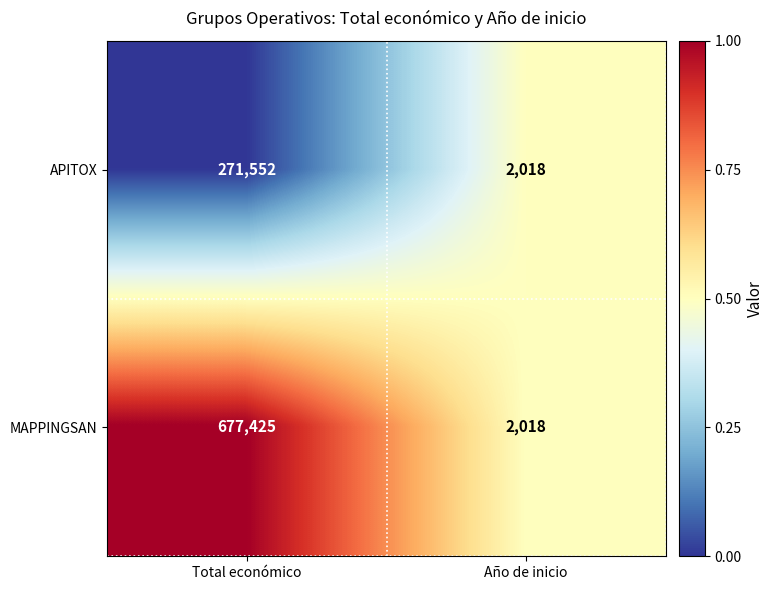

What is the sum of the MAPPINGSAN values at Total económico and Año de inicio?

679443